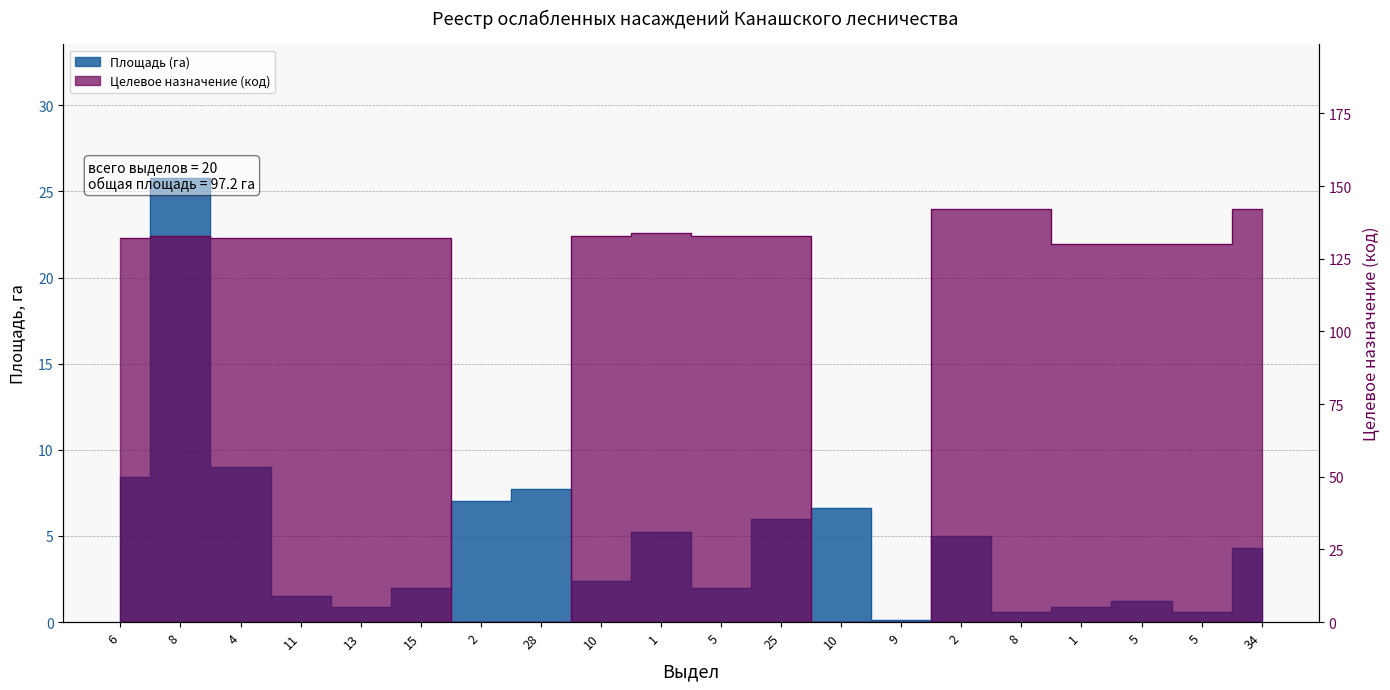

How many categories are shown in the chart?

20